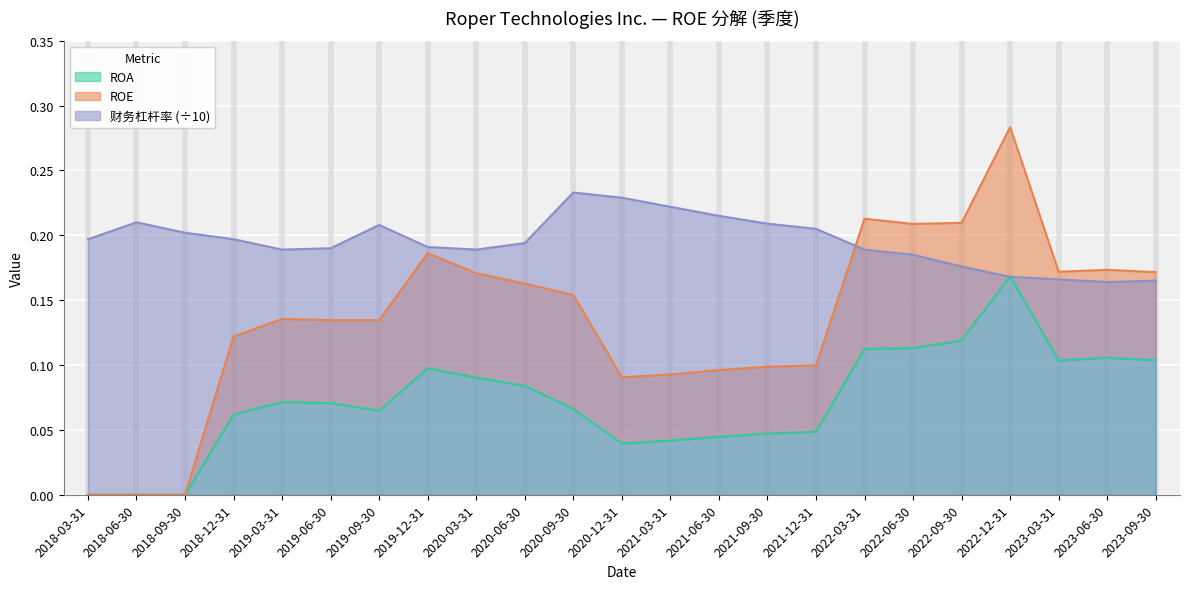

In ROA, how many points are lower than both neighbors (excluding endpoints)?

3